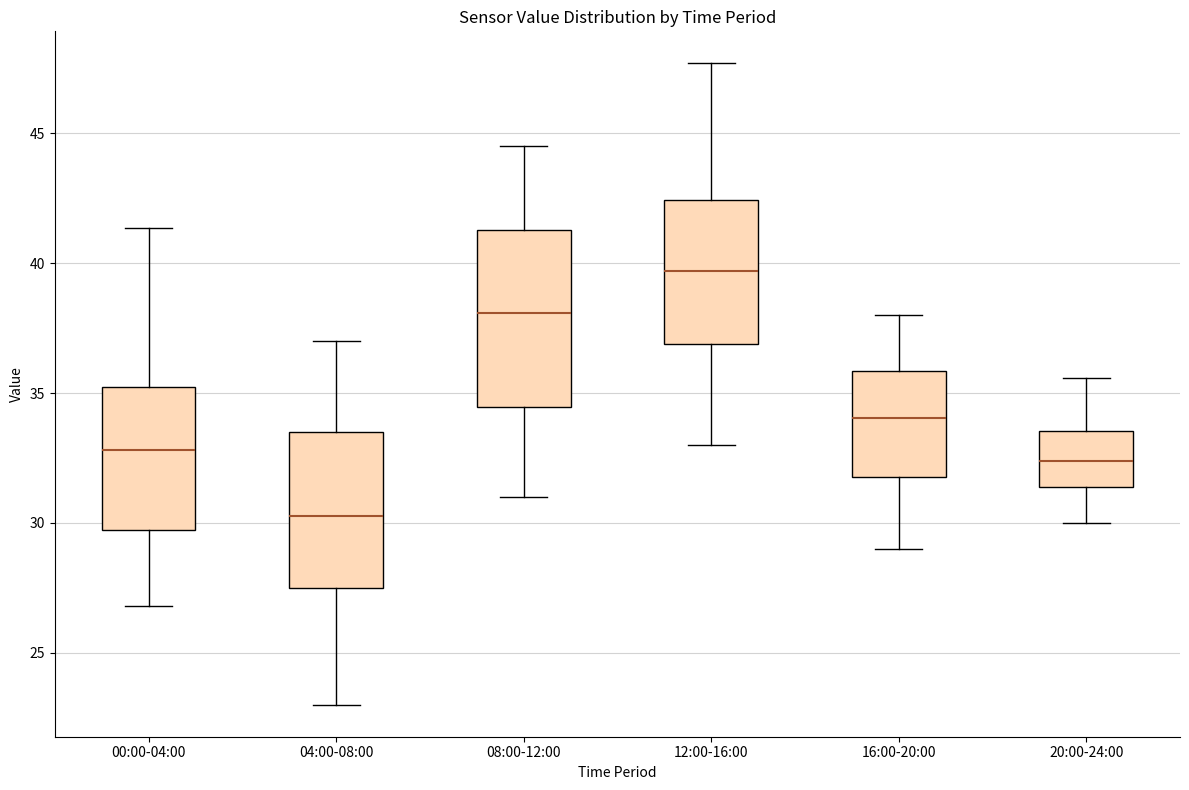

Comparing the boxes themselves (not the whiskers), which one is the tallest?

08:00-12:00